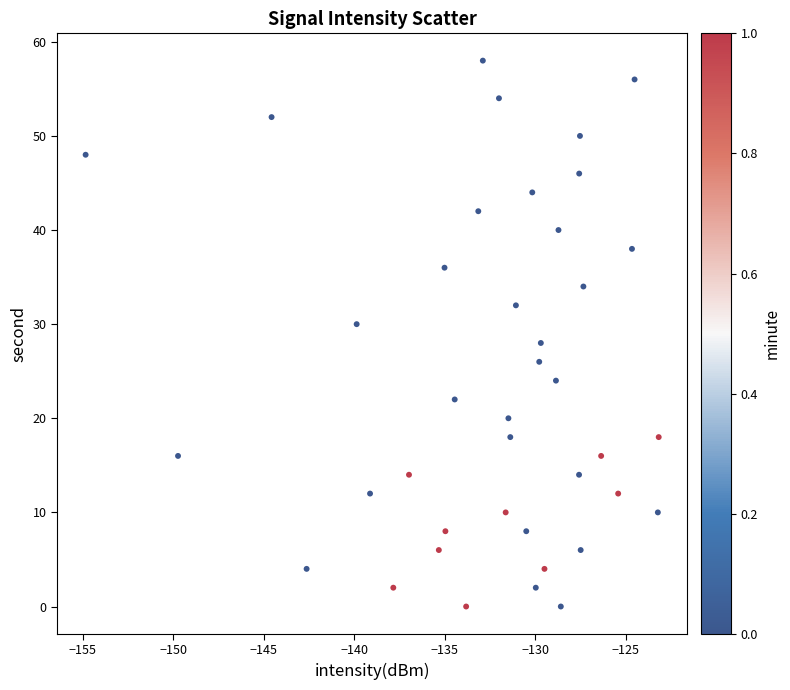

What is the range of Y values (max minus min)?

58